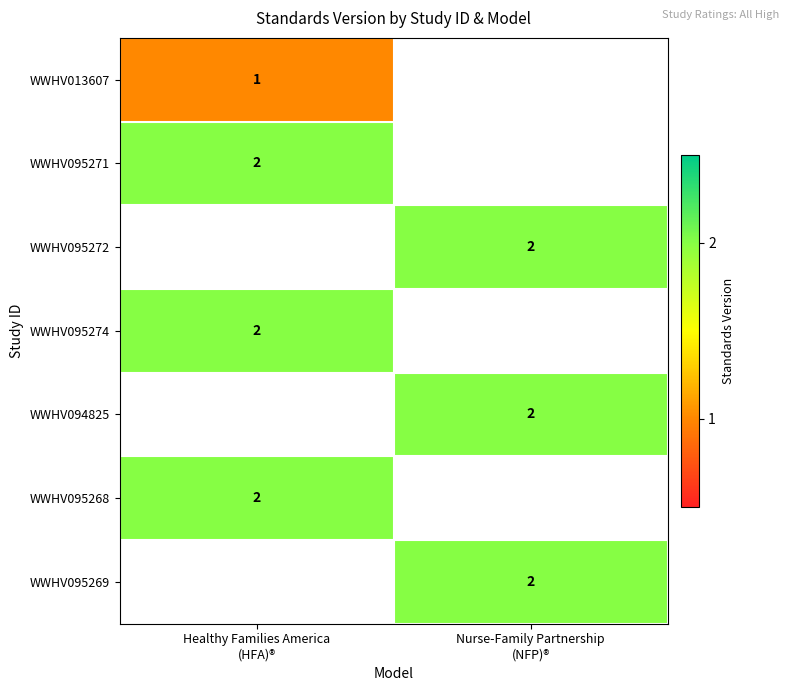

List the labels in order of WWHV013607 value, largest first.

Healthy Families America (HFA)®, Nurse-Family Partnership (NFP)®